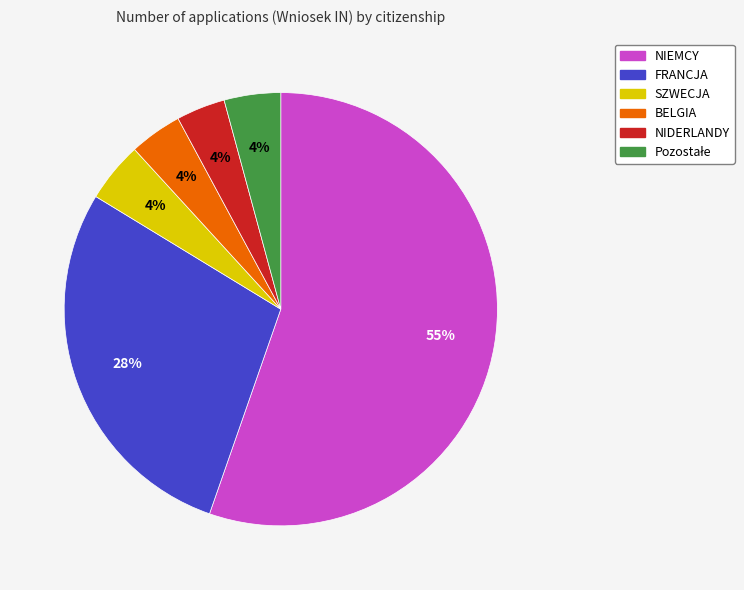

To the nearest percent, what percentage of the pie is SZWECJA?

4%